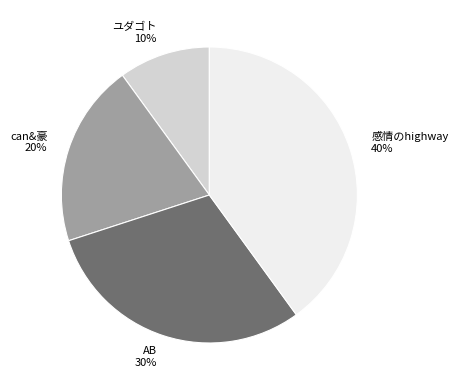

To the nearest percent, what is the difference between the largest and smallest slice percentages?

30%